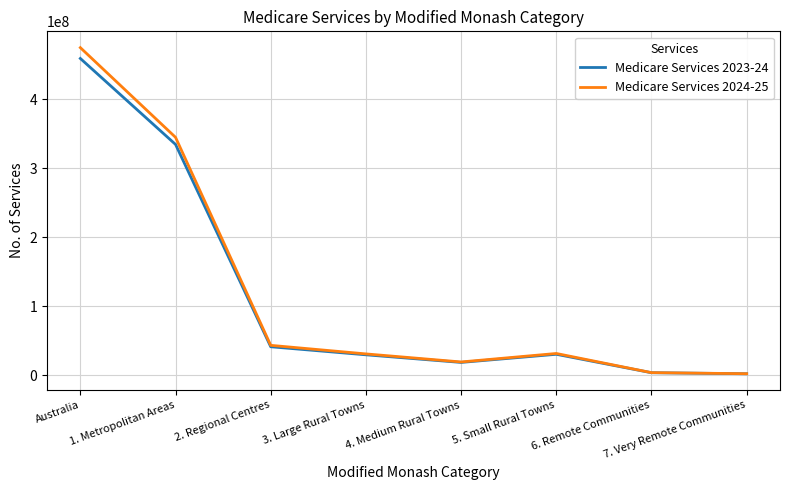

Is the value of Medicare Services 2023-24 at 1. Metropolitan Areas greater than the value of Medicare Services 2024-25 at 6. Remote Communities?

Yes